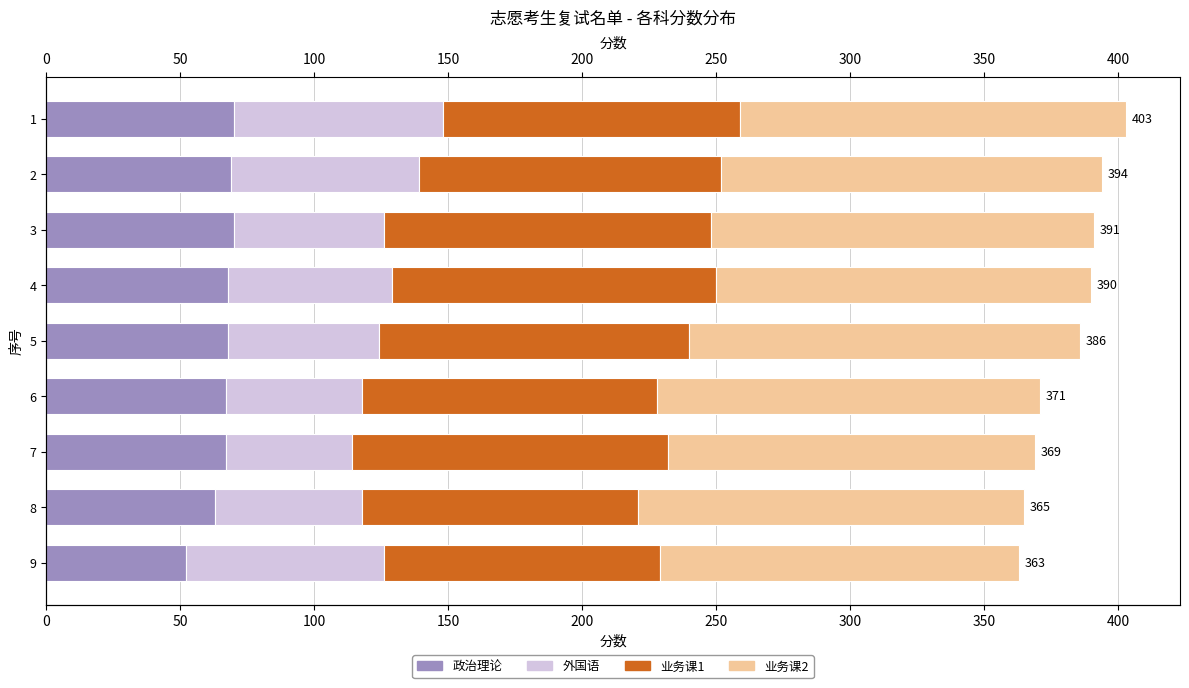

How many distinct data groups are displayed?

4